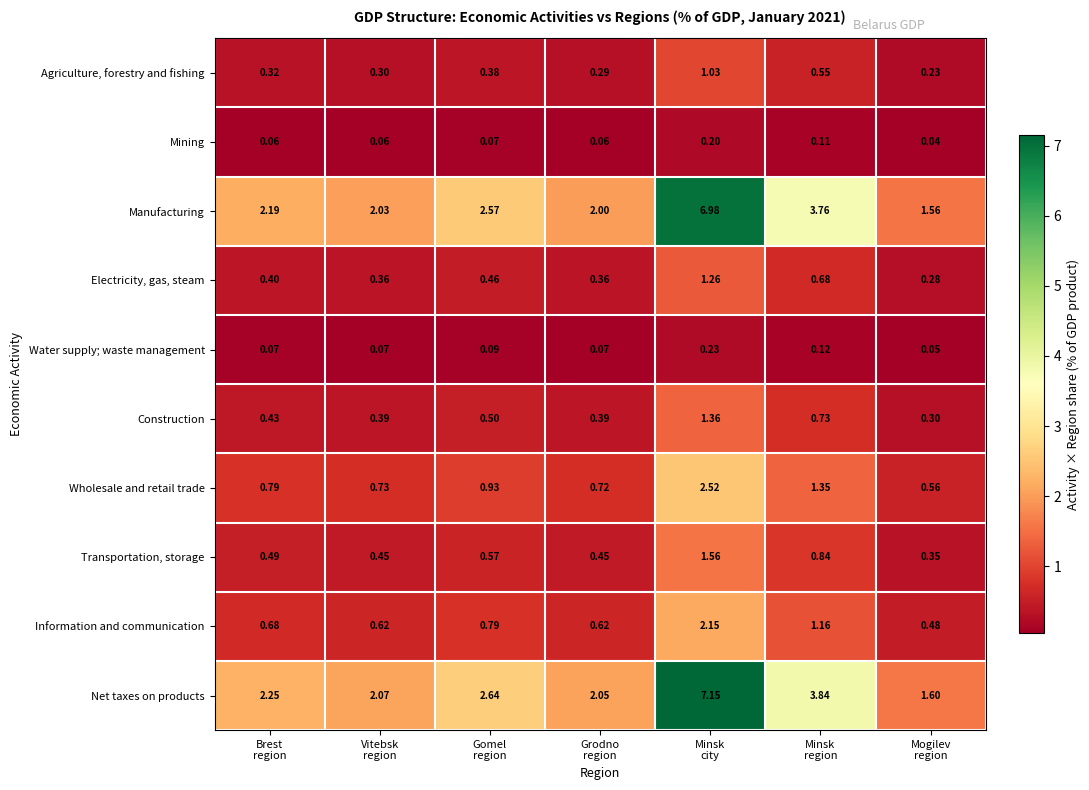

At which category is the sum across all series the highest?

Minsk
city